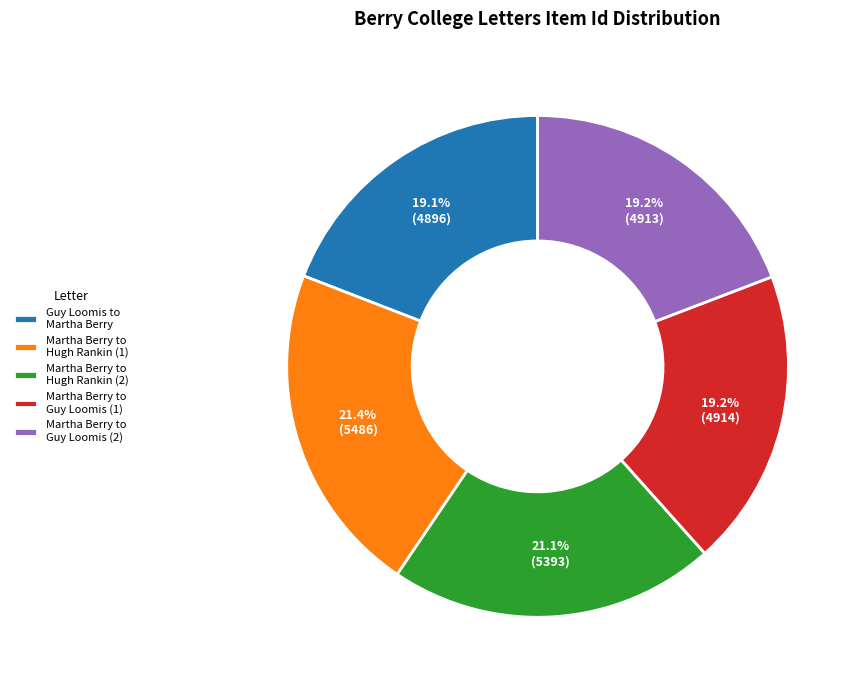

Is Martha Berry to Hugh Rankin (2) the majority of the pie?

No